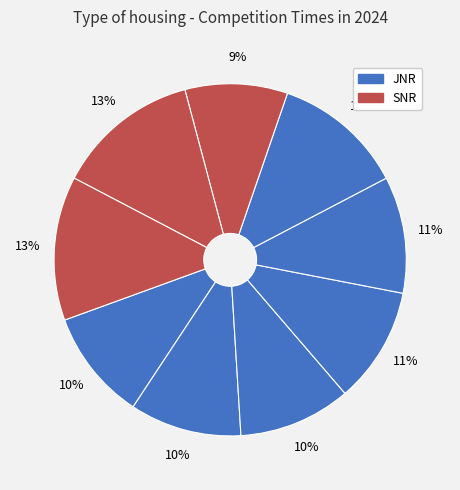

Count the number of slices in the pie.

9